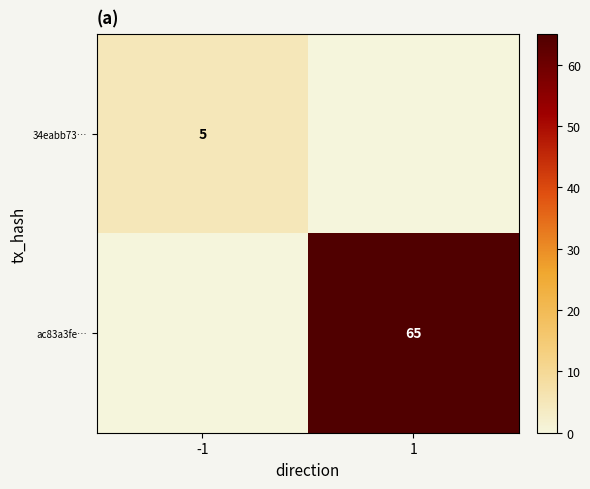

Between -1 and 1, which is larger?

-1